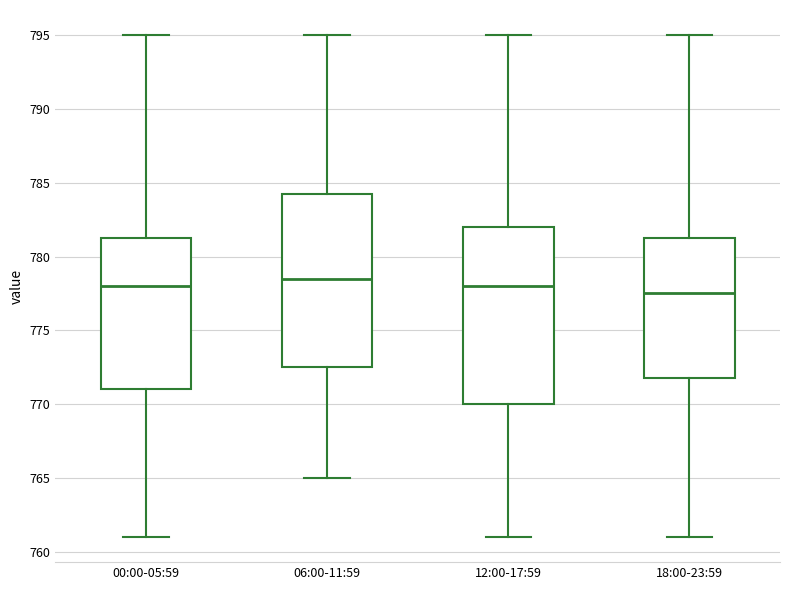

Which box has the lowest median line?

18:00-23:59